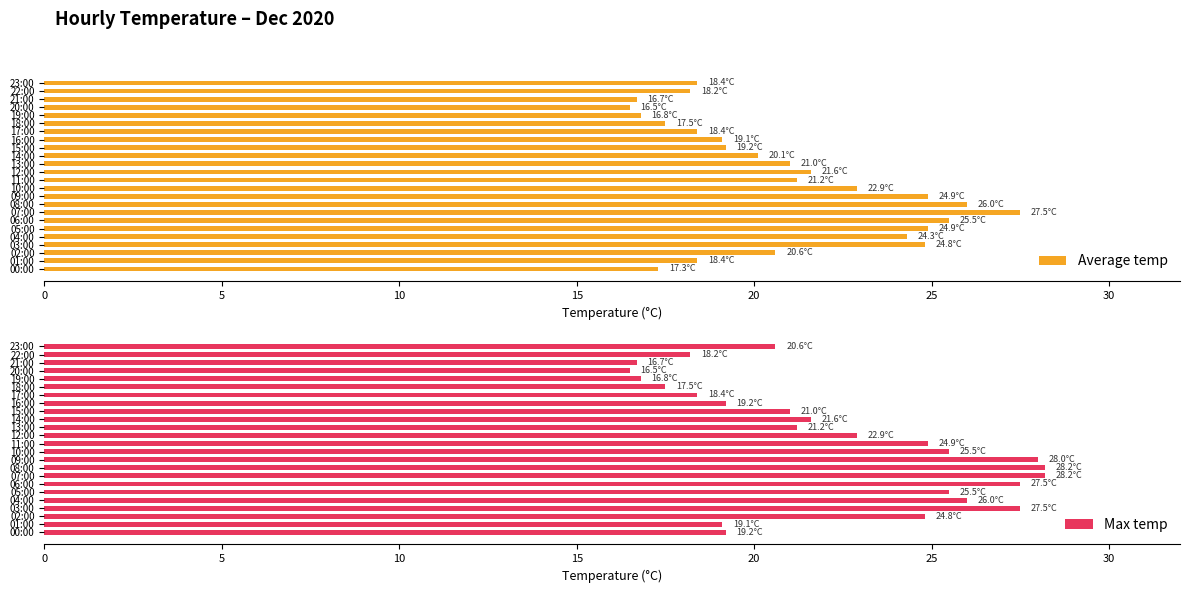

What is the difference between the second highest and second lowest values in the Max temp series?

11.5